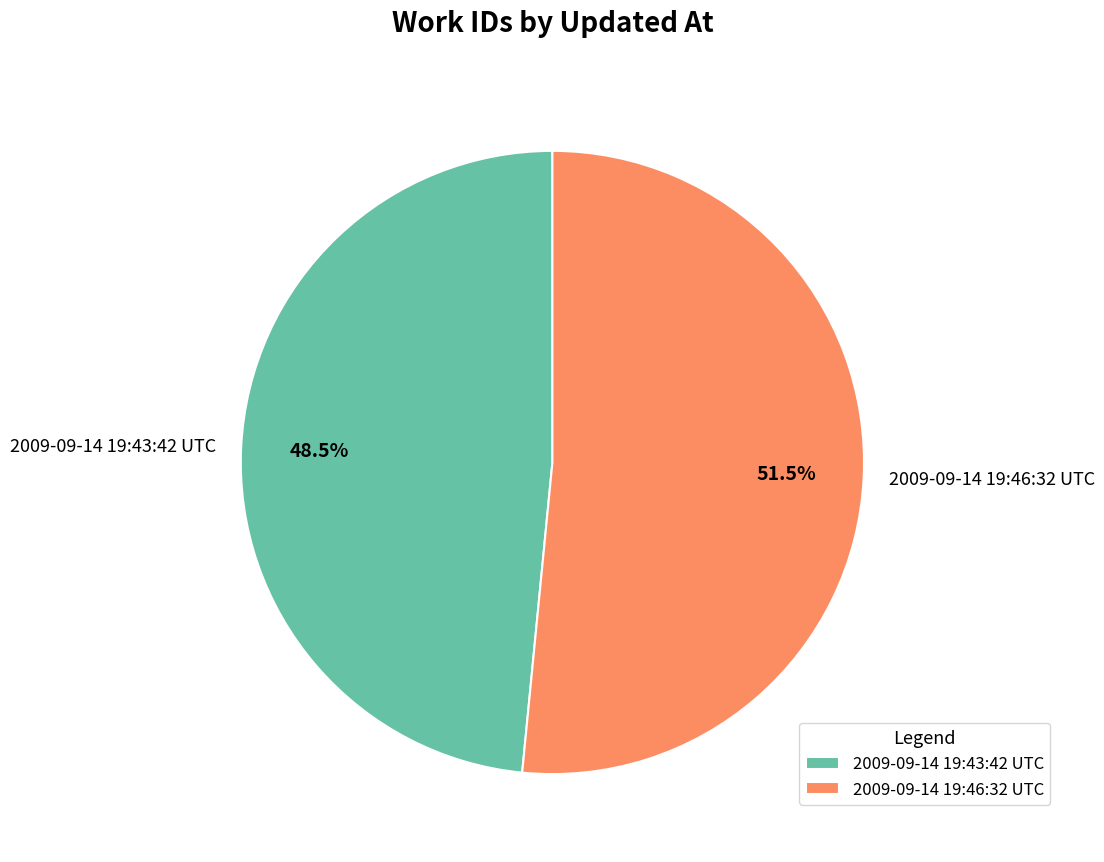

Which has a higher value, 2009-09-14 19:43:42 UTC or 2009-09-14 19:46:32 UTC?

2009-09-14 19:46:32 UTC